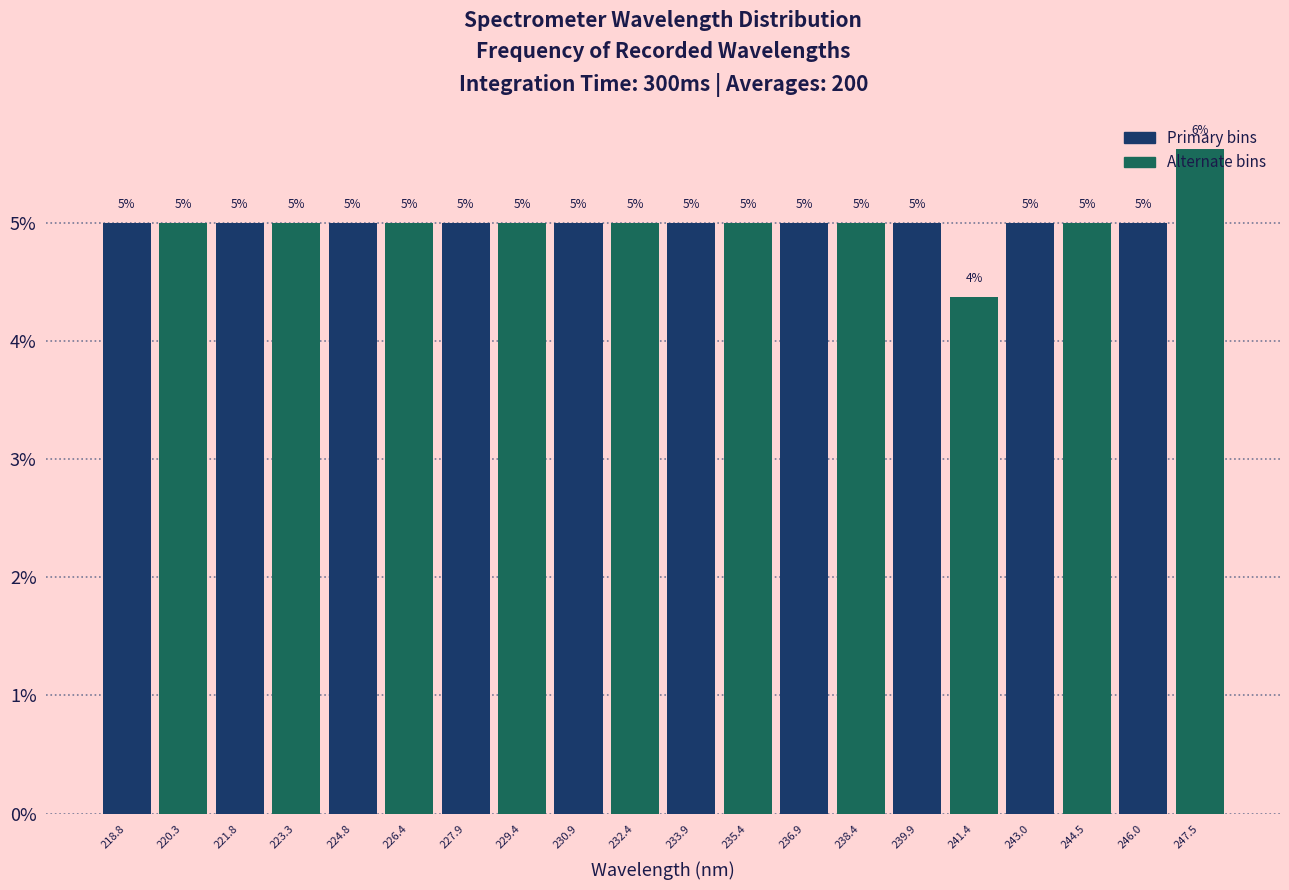

Over which range of the x-axis is the bar tallest?

246.8 to 248.2